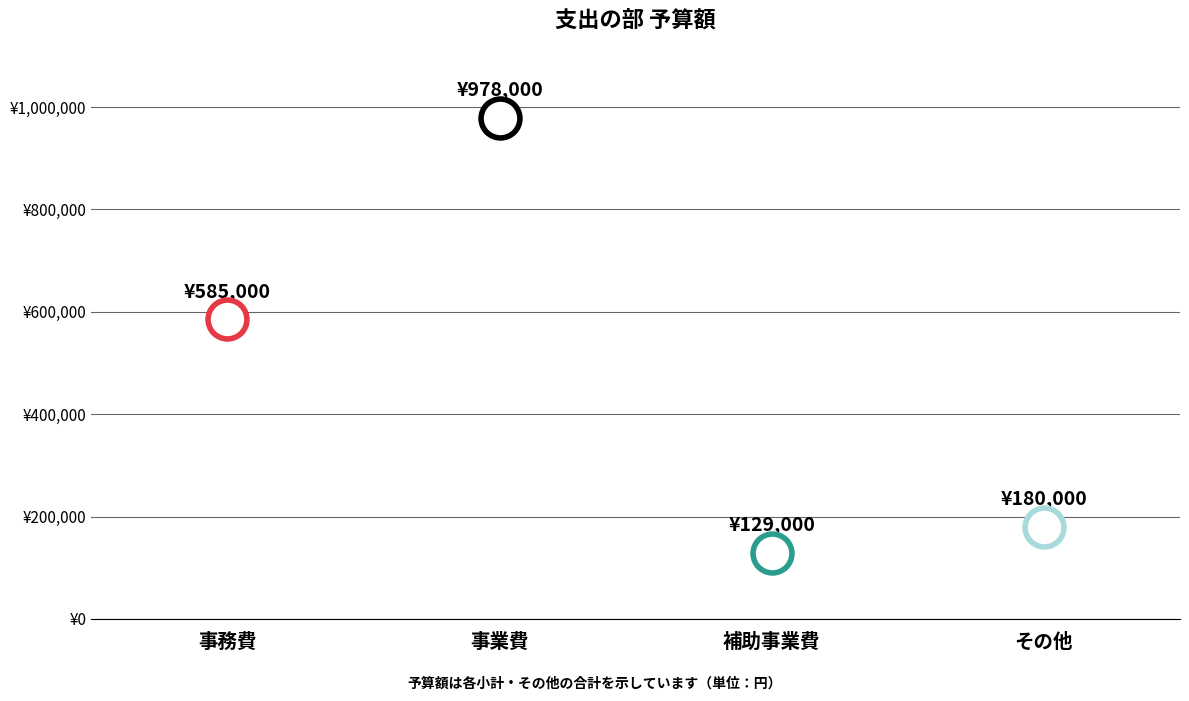

Reading right to left, list all the values displayed in this chart.

180000	129000	978000	585000